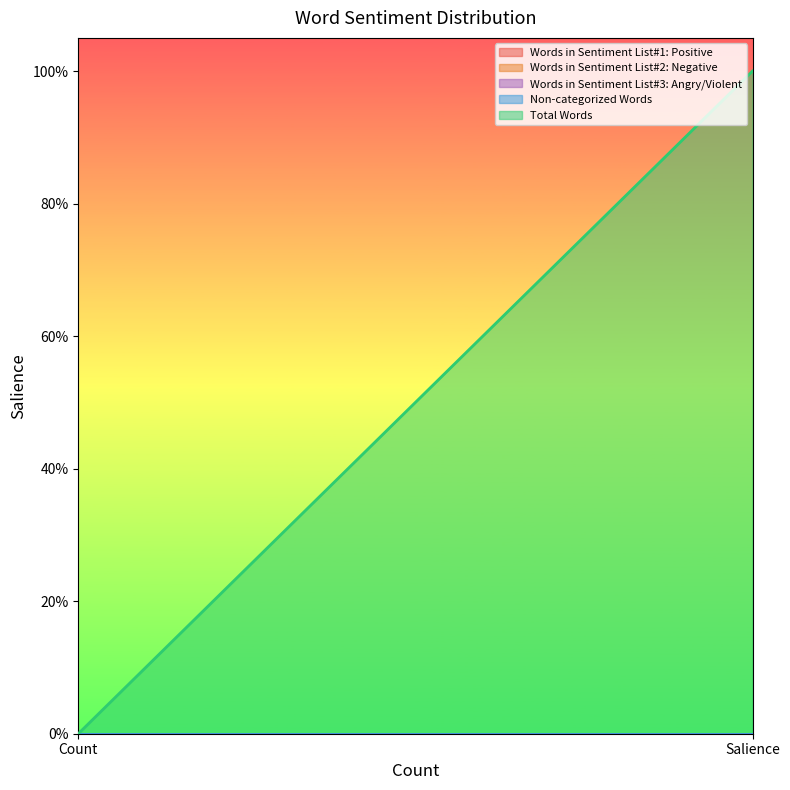

At how many categories does at least one series exceed 0?

1